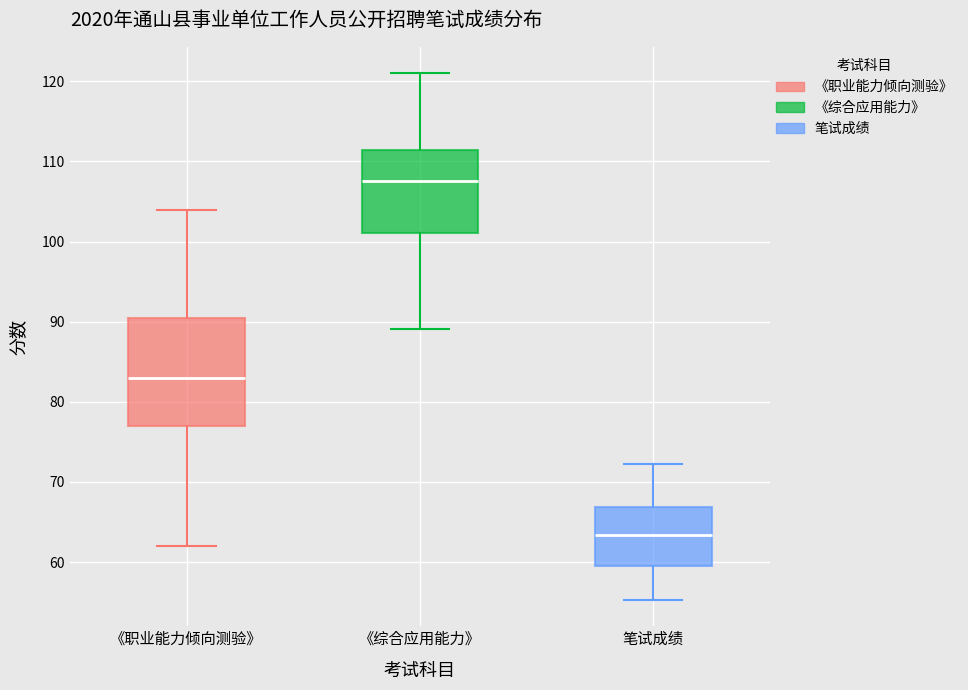

Reading left to right, read every box against the y-axis: the position of its median line, the range the box covers, and the ends of its whiskers. The values are not printed on the chart, so give them approximately, as read against the axis.

《职业能力倾向测验》: median 83, box 77 to 90, whiskers 62 to 104
《综合应用能力》: median 108, box 101 to 111, whiskers 89 to 121
笔试成绩: median 63, box 59 to 67, whiskers 55 to 72